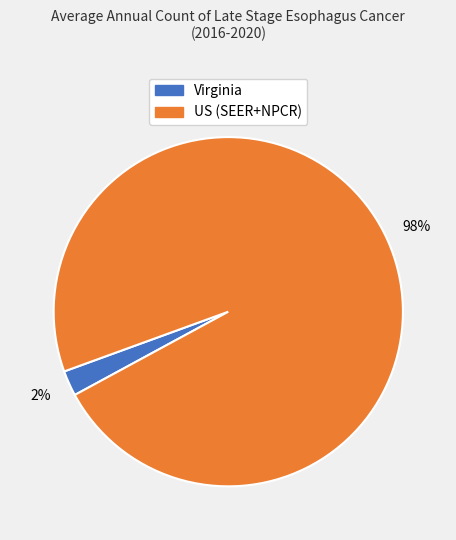

To the nearest percent, what is the average slice percentage?

50%